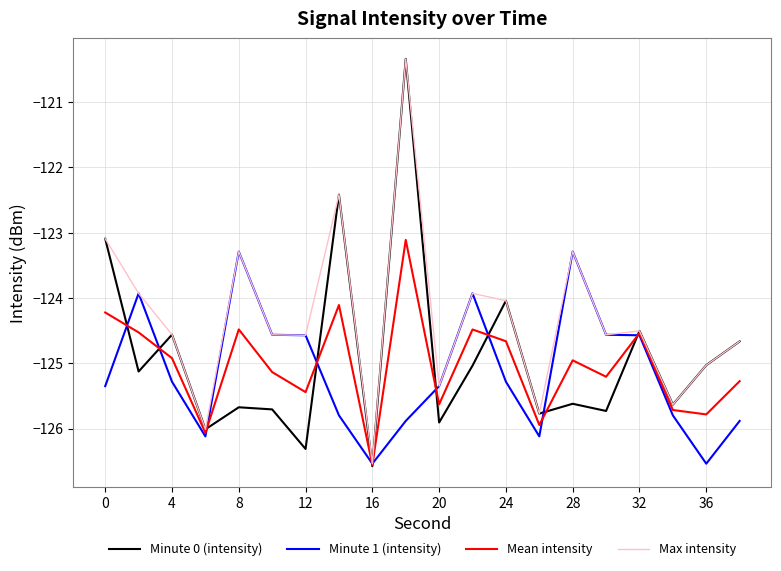

How many values in the Max intensity series are below -124?

13